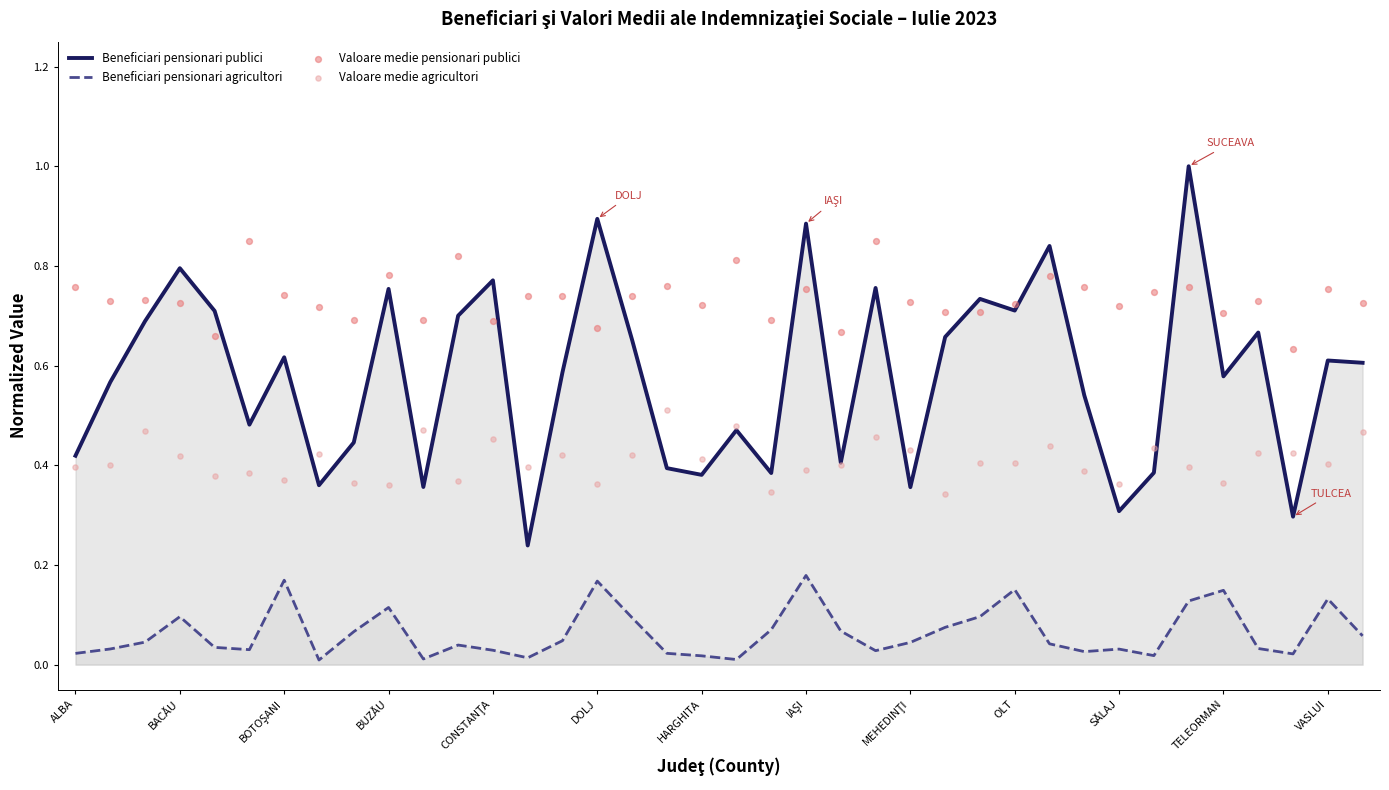

What are all the series names shown in the legend?

Beneficiari pensionari publici, Beneficiari pensionari agricultori, Valoare medie pensionari publici, Valoare medie agricultori